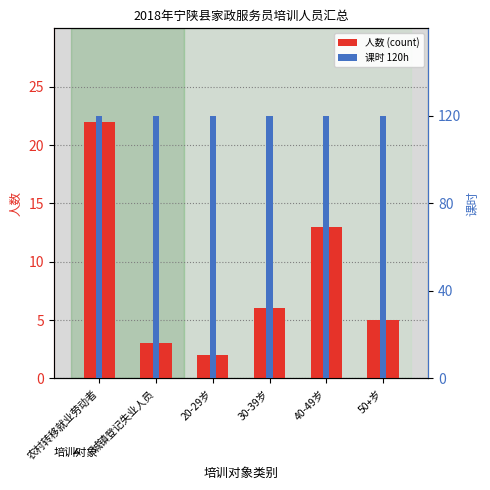

How many bars are there in each group?

2